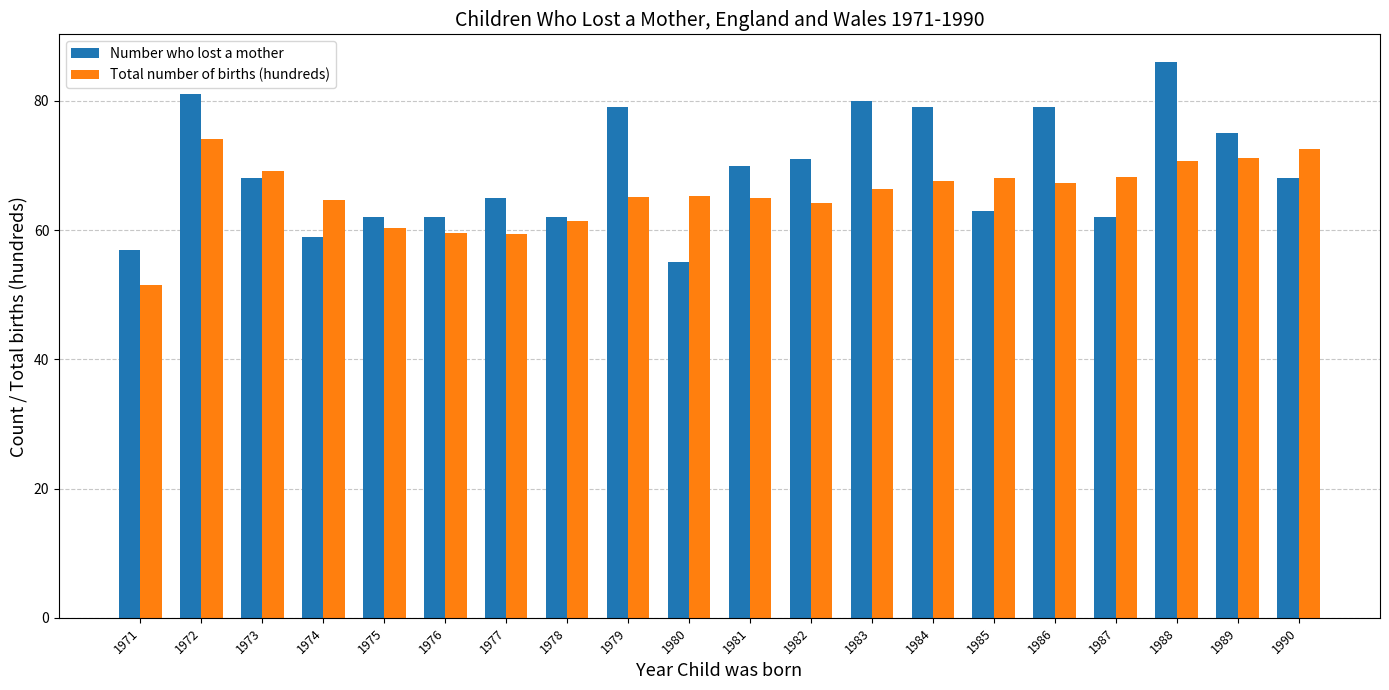

At which category is the sum across all series the highest?

1988